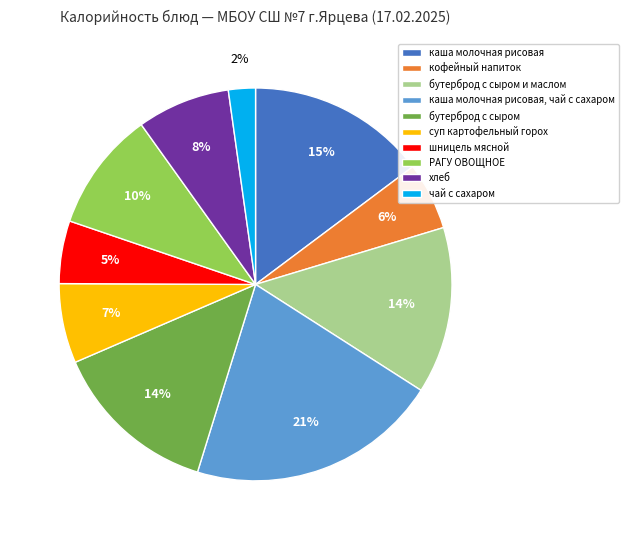

Is it true that чай с сахаром is 2% of the pie?

True